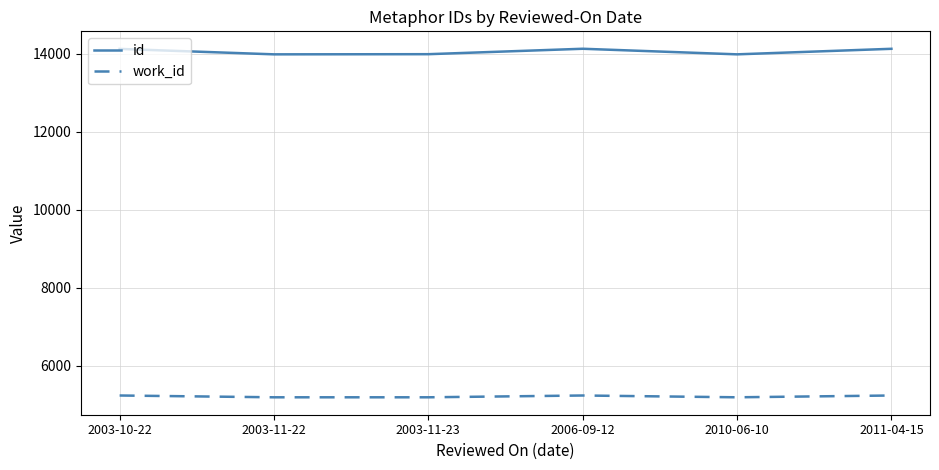

What is the total value across all series at 2003-11-22?

19177